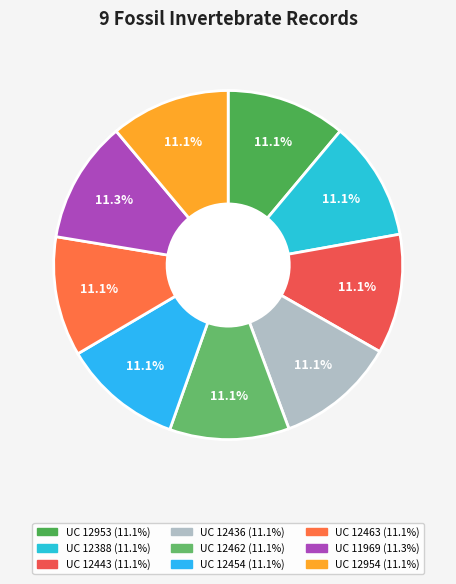

To the nearest percent, what portion does UC 11969 represent?

11%